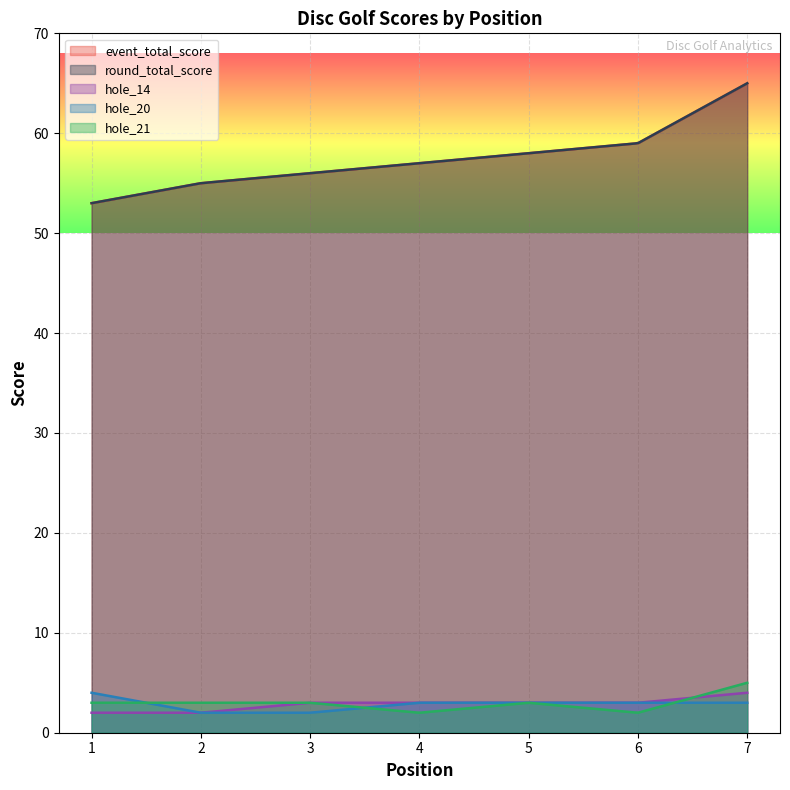

At how many categories does at least one series exceed 17?

7